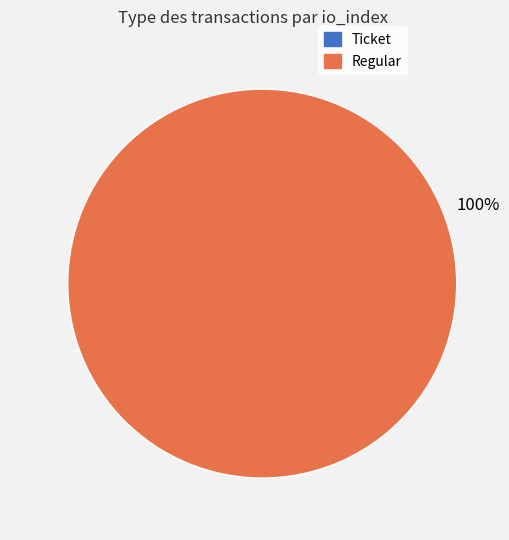

Which category has the biggest portion of the pie?

Regular